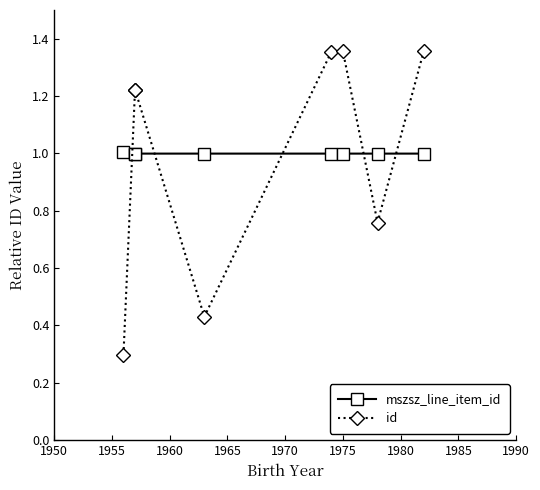

Is it true that mszsz_line_item_id equals 0.3 at 1965?

False